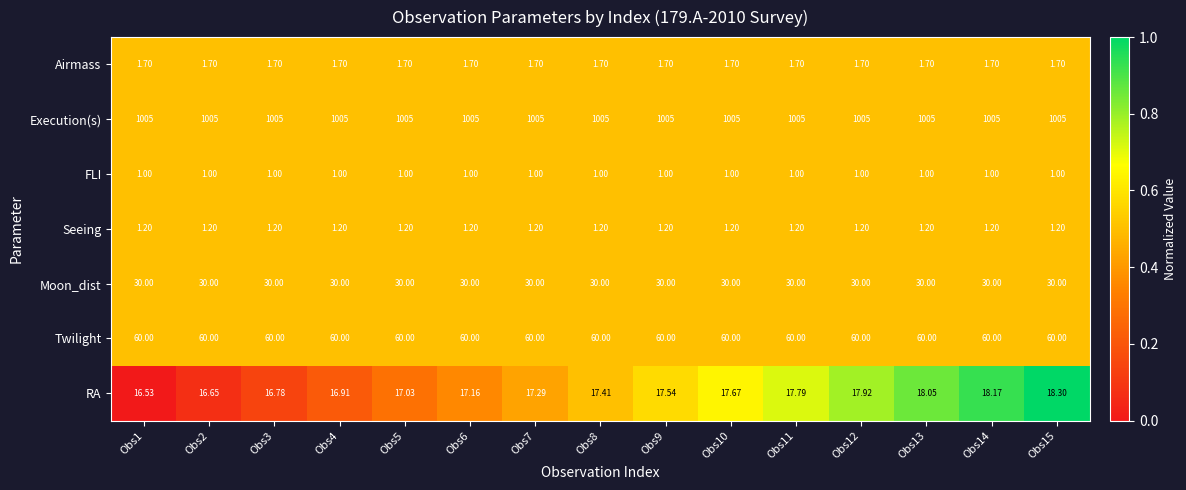

Rank the series at Obs2 from highest to lowest value.

Execution(s), Twilight, Moon_dist, RA, Airmass, Seeing, FLI